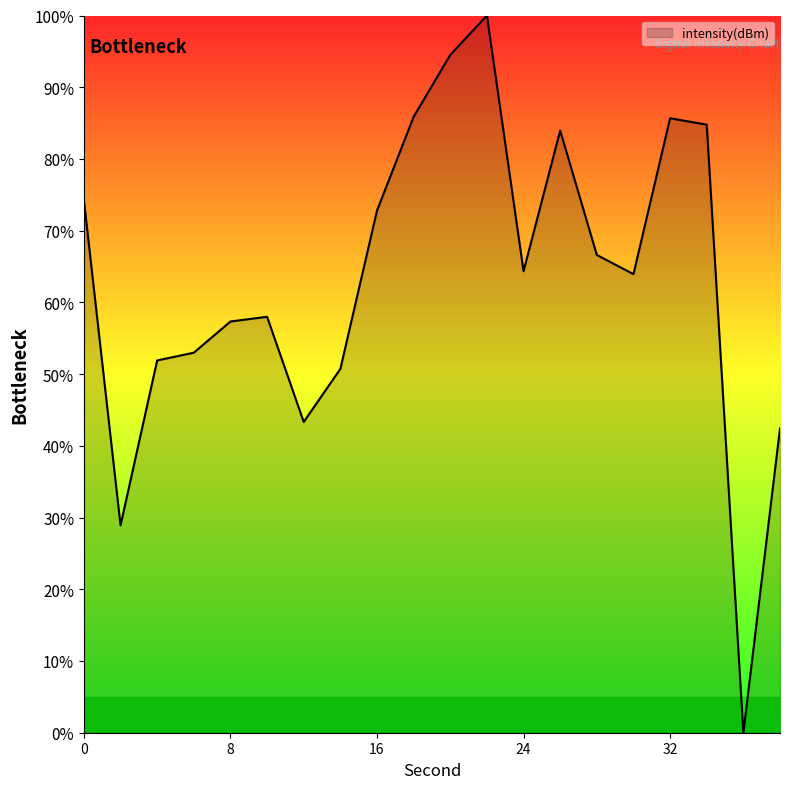

What is the maximum value shown in the chart?

100.0